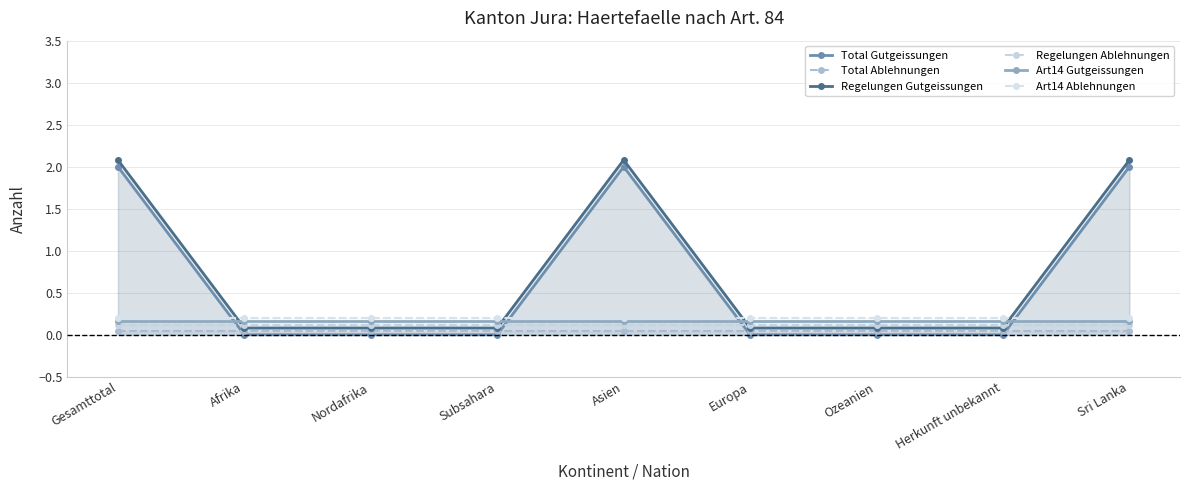

What is the difference between the maximum and minimum values in the Total Gutgeissungen series?

2.0